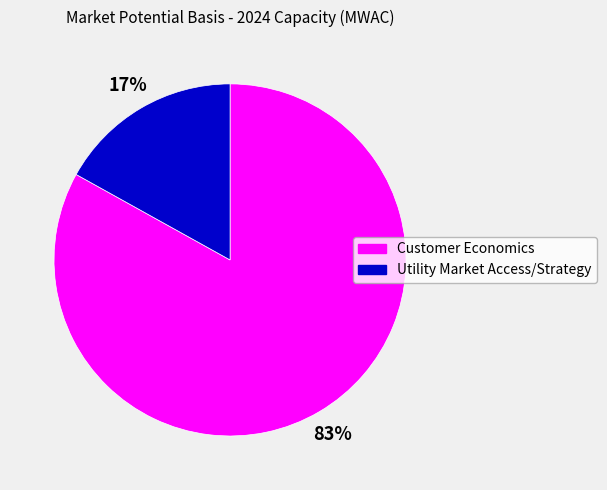

Is it true that Customer Economics is 83% of the pie?

True